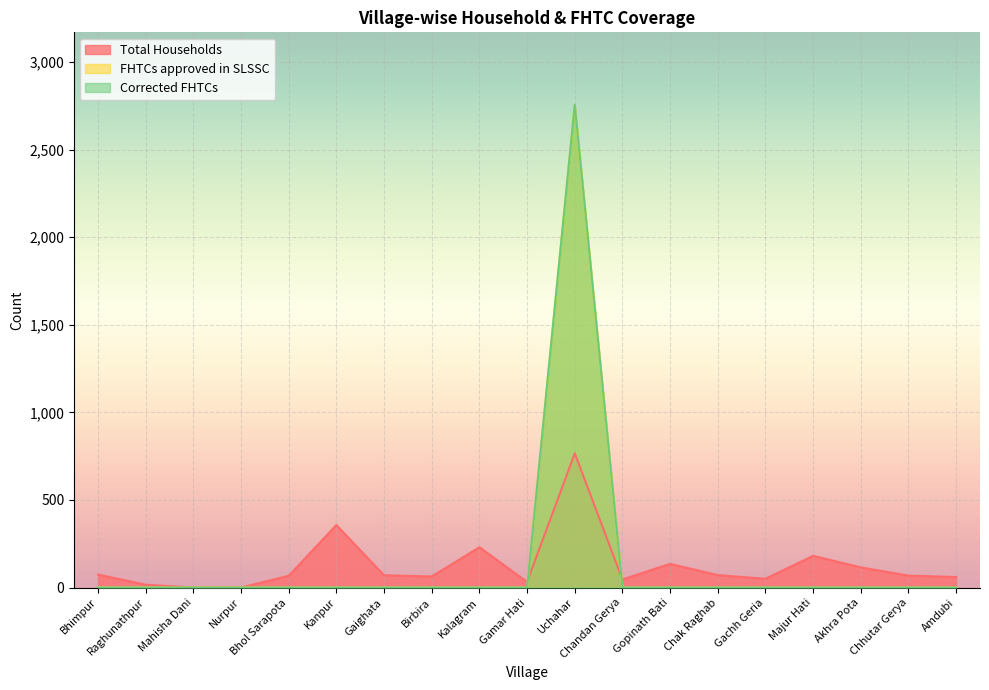

How many series are shown in this chart?

3